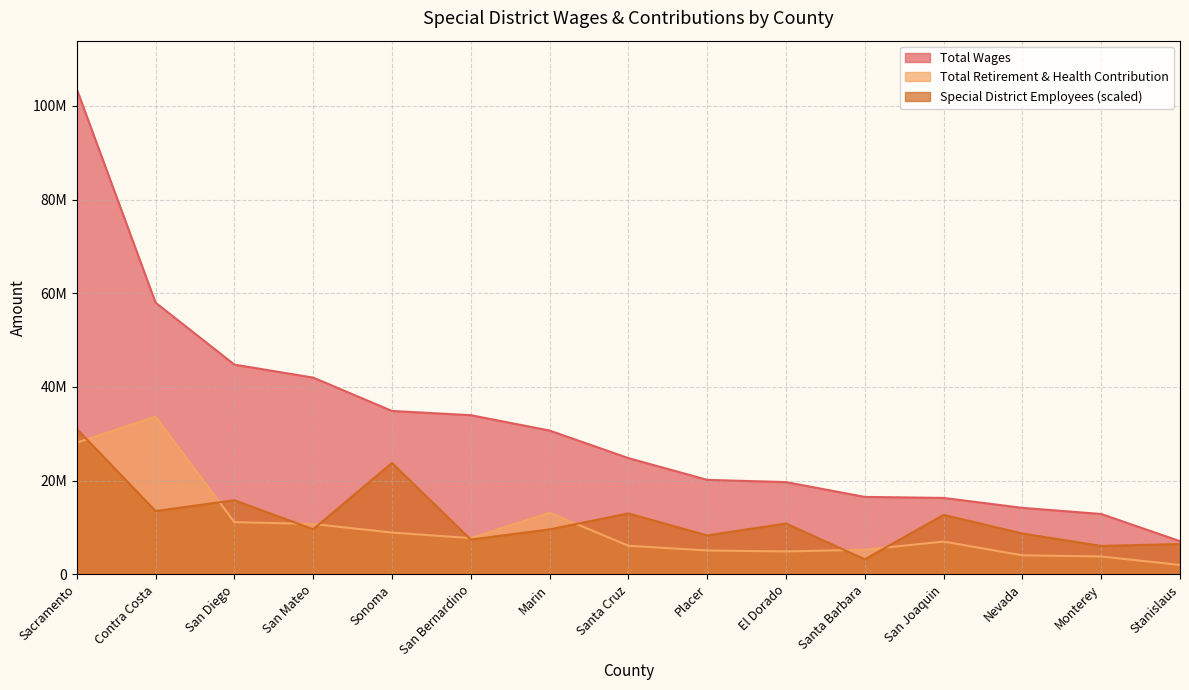

At which category is the sum across all series the highest?

Sacramento